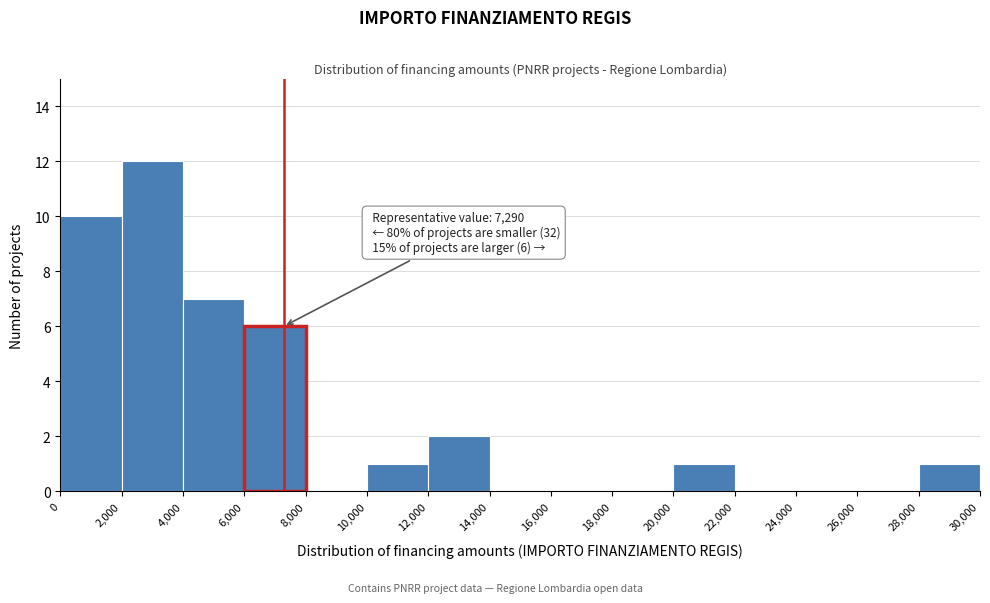

Which range on the x-axis has the tallest bar?

2,000 to 4,000